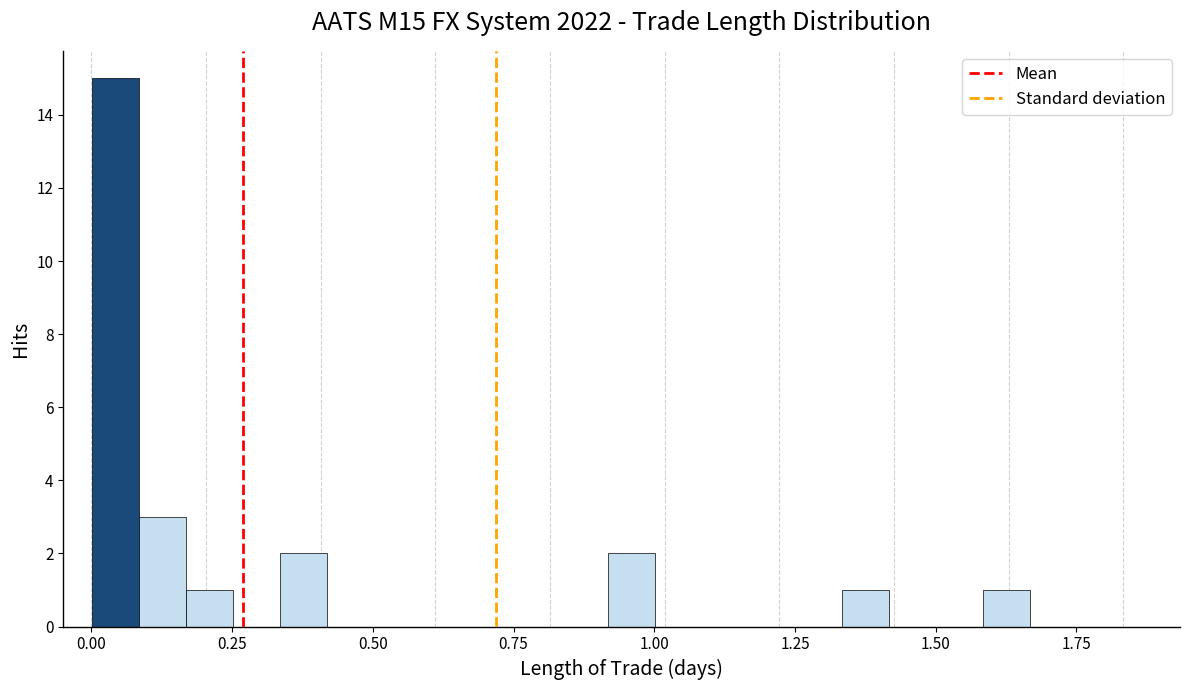

Around what value on the x-axis is the tallest bar? Give the approximate position of its centre, as read against the axis.

0.05